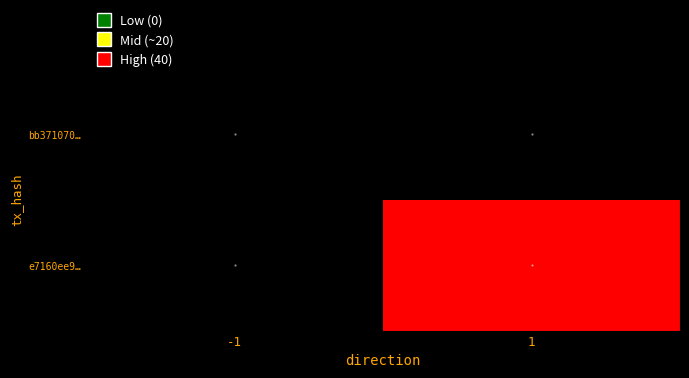

Reading left to right, transcribe all the data shown in this chart.

bb371070…: -1=0	1=0
e7160ee9…: -1=0	1=40